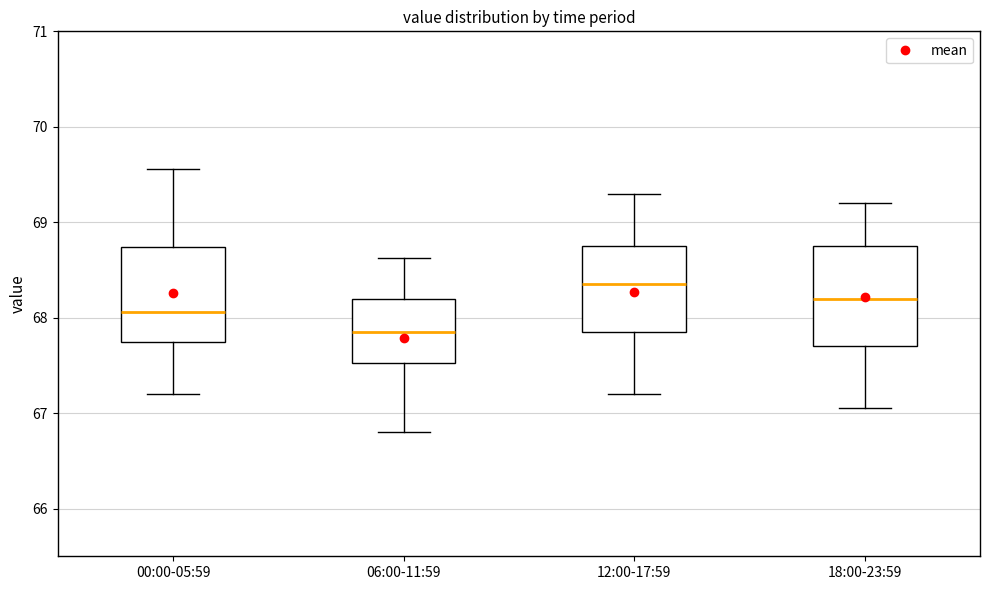

Where does the upper whisker of the box for 18:00-23:59 end on the y-axis? The values are not printed on the chart, so give them approximately, as read against the axis.

69.2